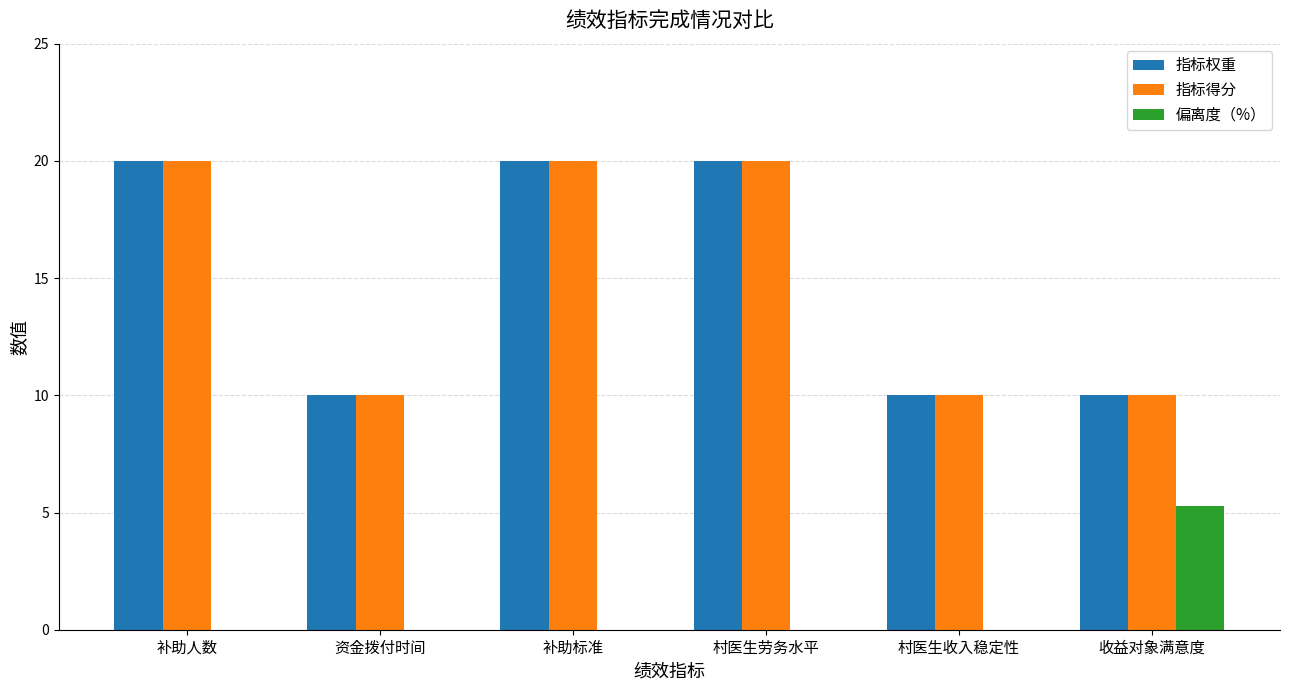

What is the maximum value shown in the chart?

20.0